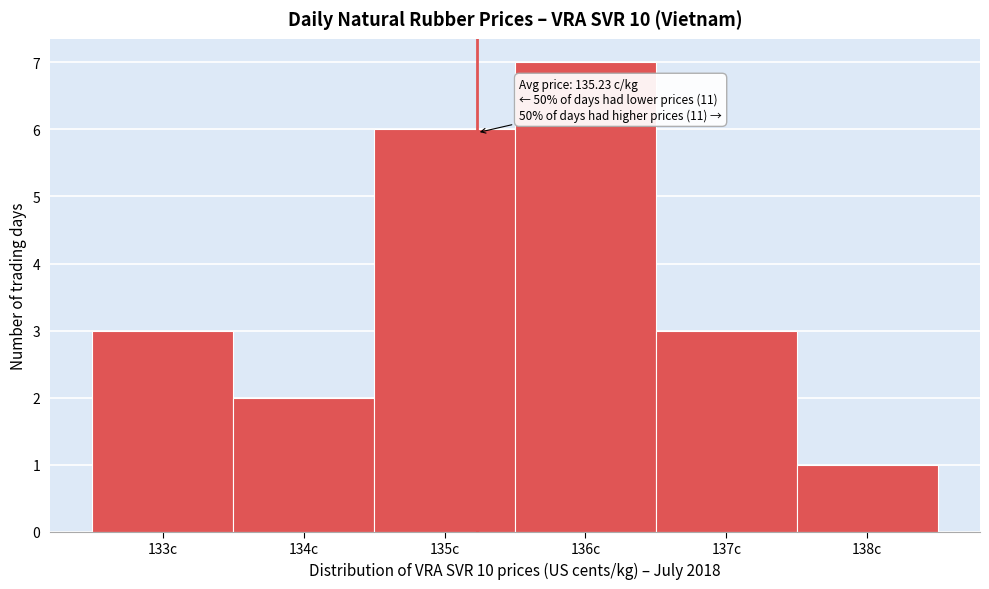

Which range on the x-axis has the tallest bar?

135.5 to 136.5